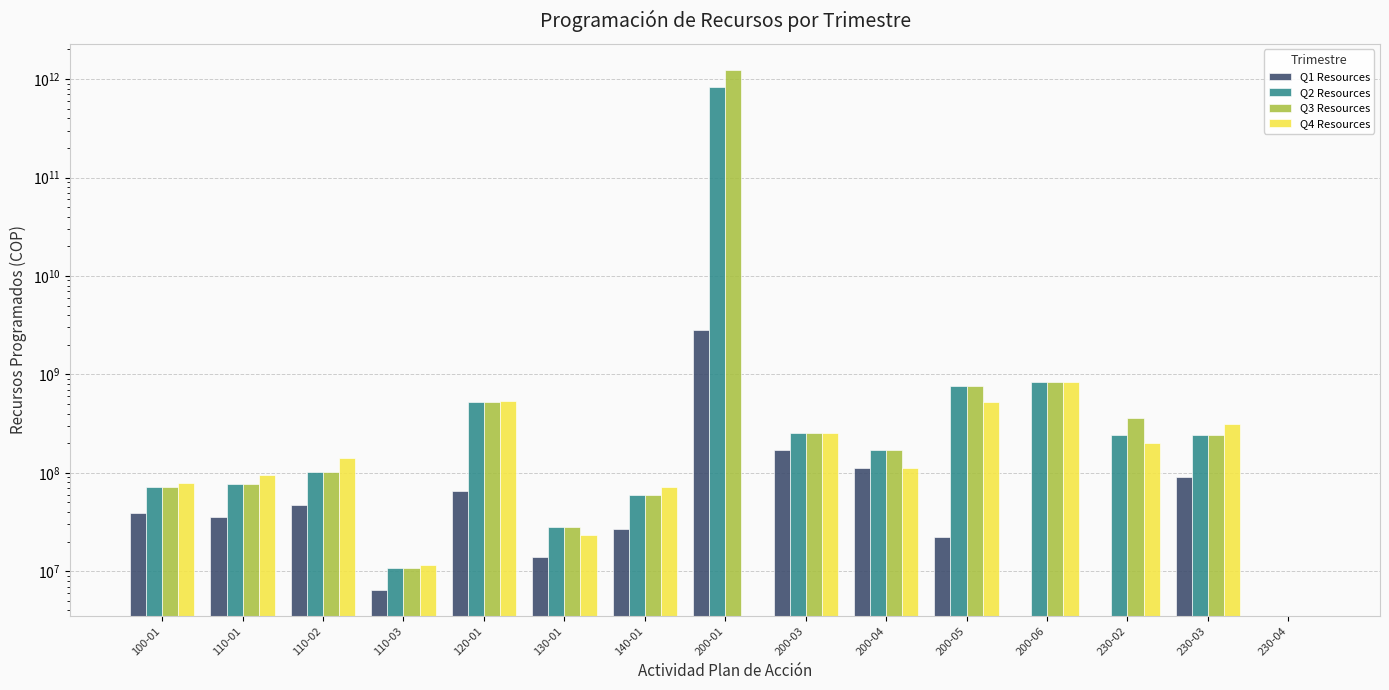

What is the total value across all series at 110-02?

391795852.0